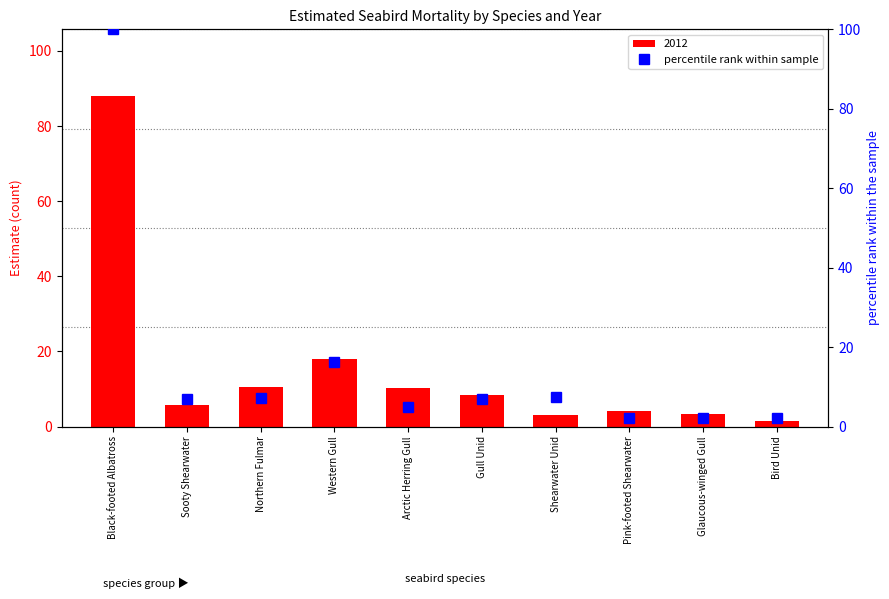

At which label does the data first exceed 6?

Black-footed Albatross